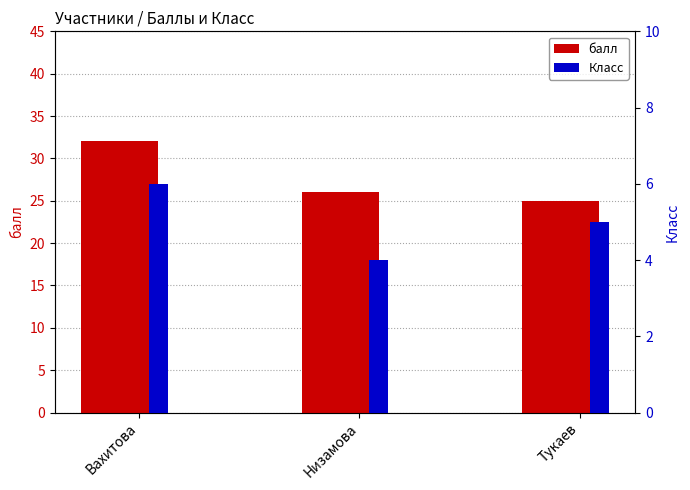

What is the difference between the second highest and minimum values in the балл series?

1